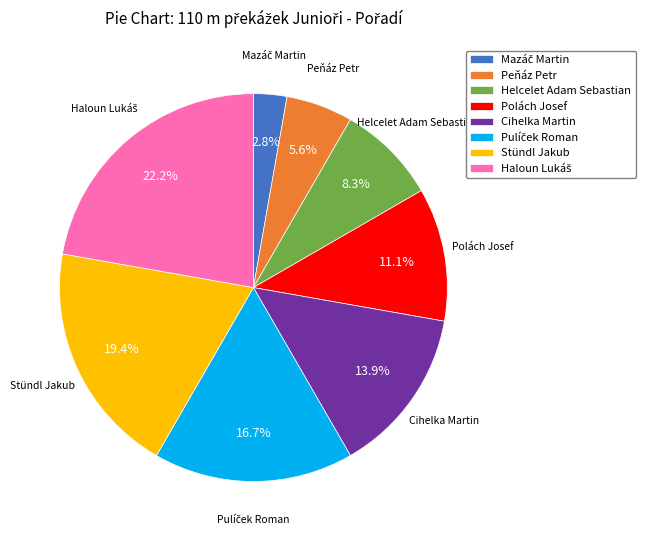

Does Cihelka Martin account for over 50% of the chart?

No